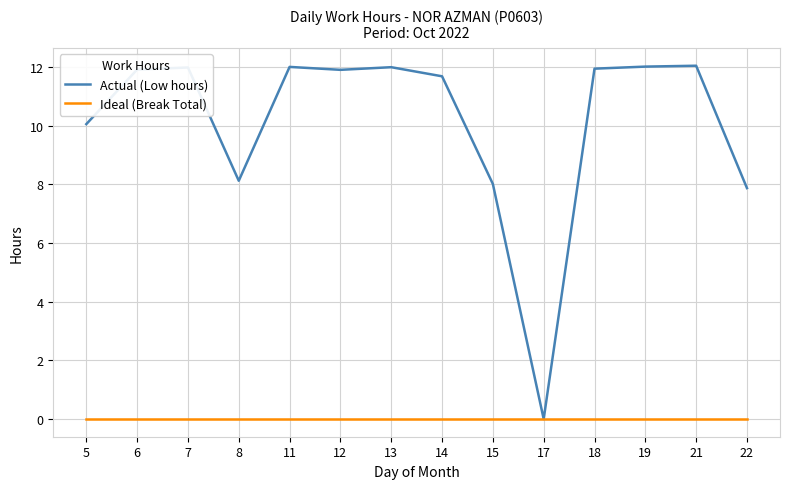

What is the difference between the maximum and minimum values in the Actual (Low hours) series?

12.0